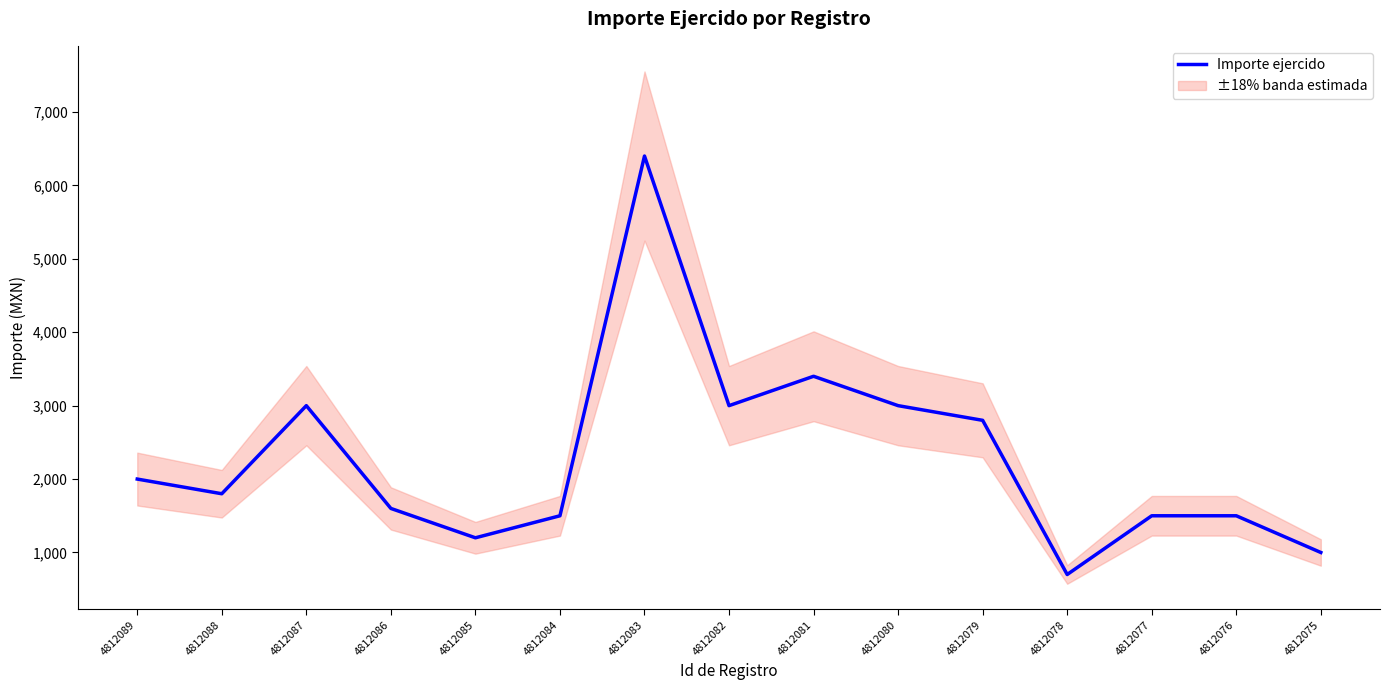

How many lines are shown in the chart?

1